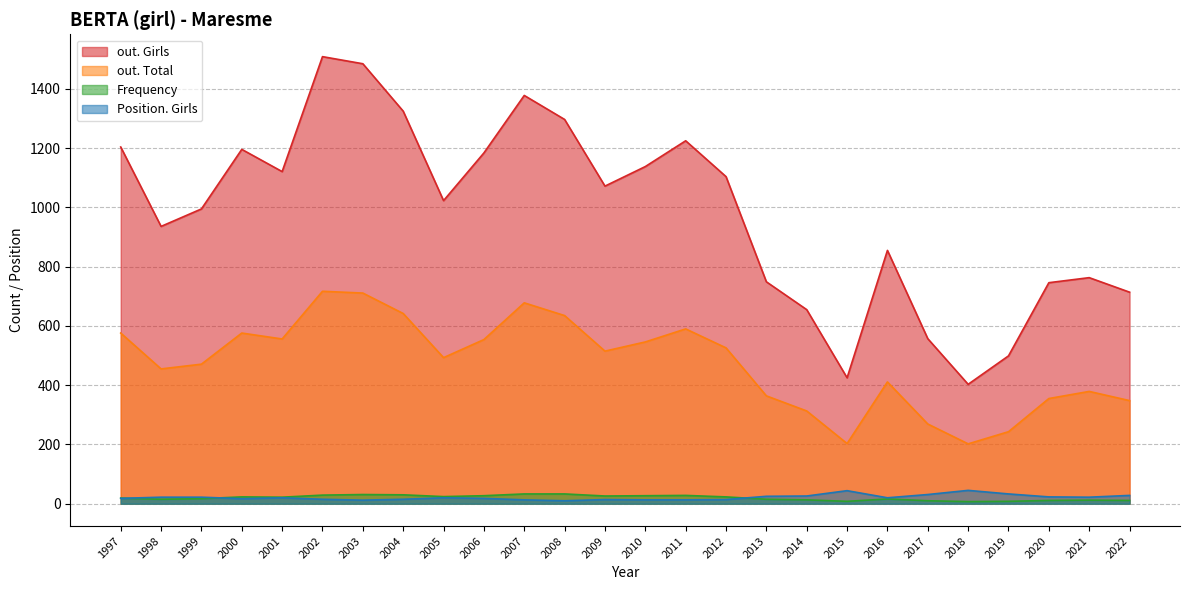

Is it true that out. Total equals 678 at 2007?

True